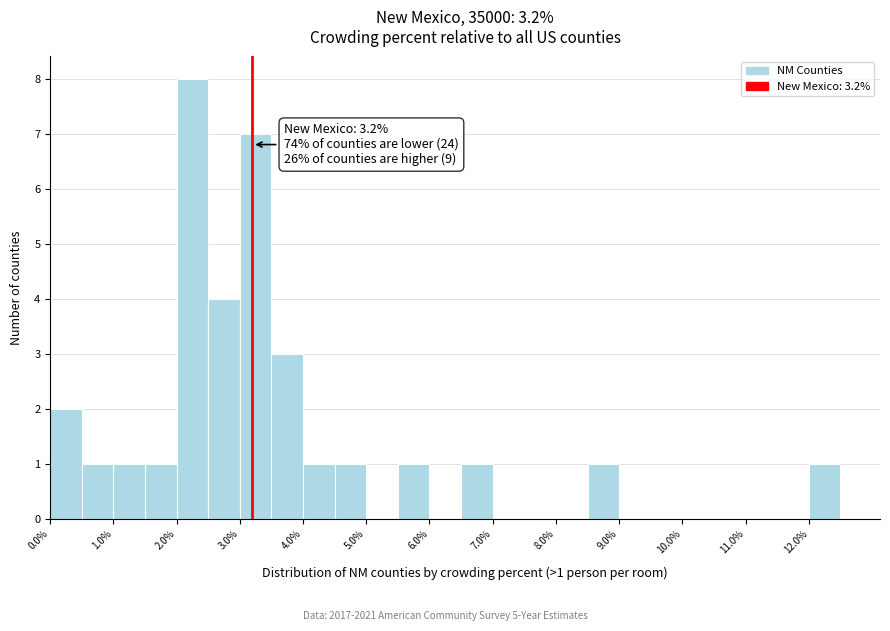

Over which range of the x-axis is the bar tallest?

2.0 to 2.5